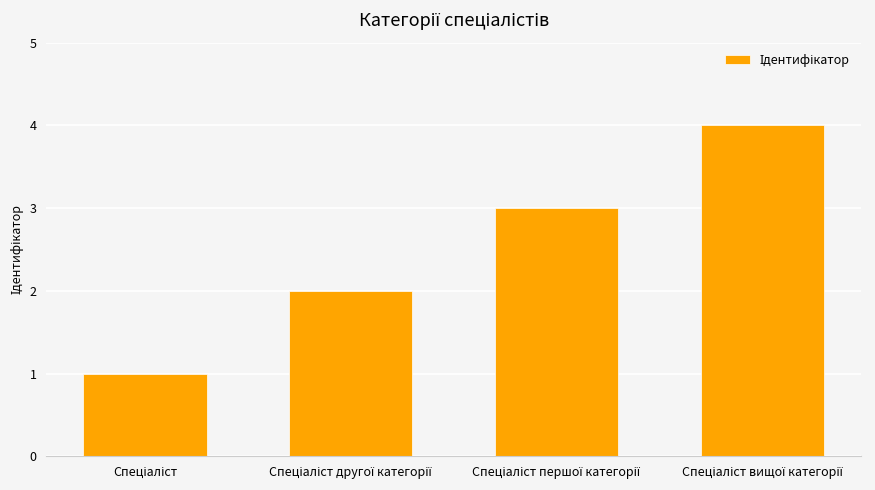

How many values are between 2 and 4?

3